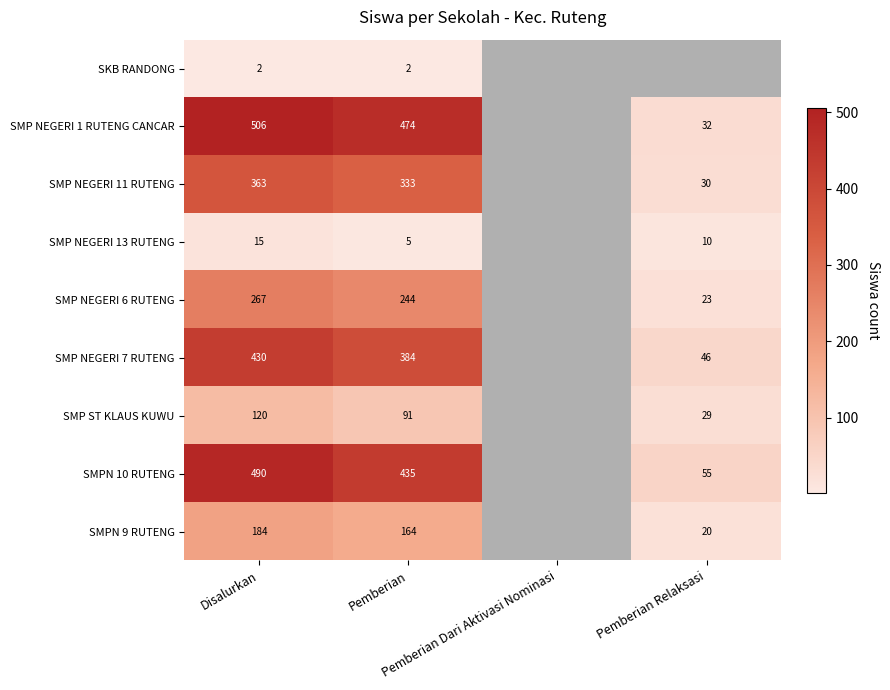

What is the sum of the SMP NEGERI 7 RUTENG values at Pemberian Relaksasi and Pemberian Dari Aktivasi Nominasi?

46